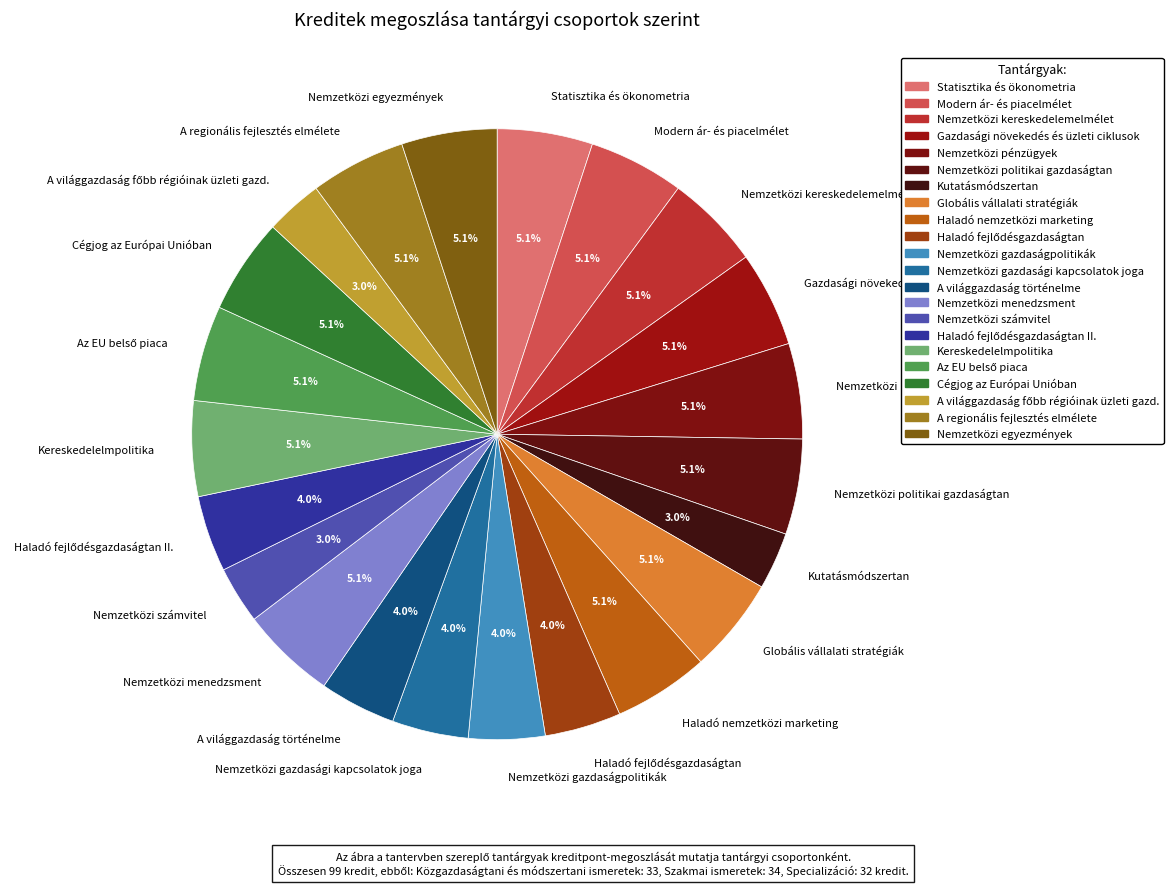

How much of the chart is everything except Nemzetközi gazdaságpolitikák?

96.0%